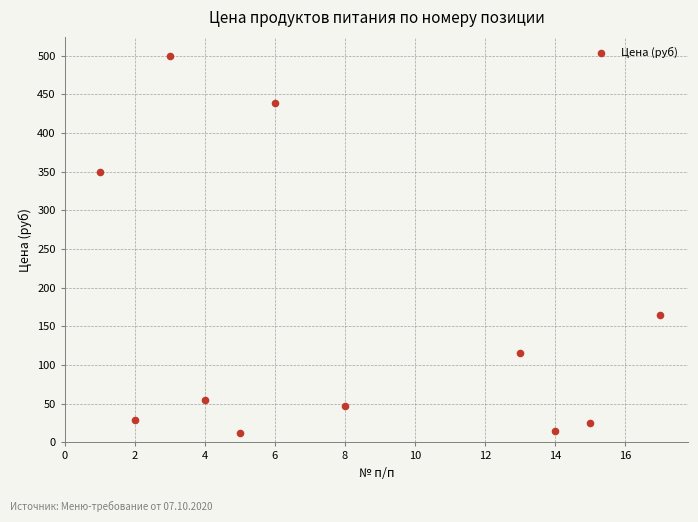

What is the average X value?

8.0